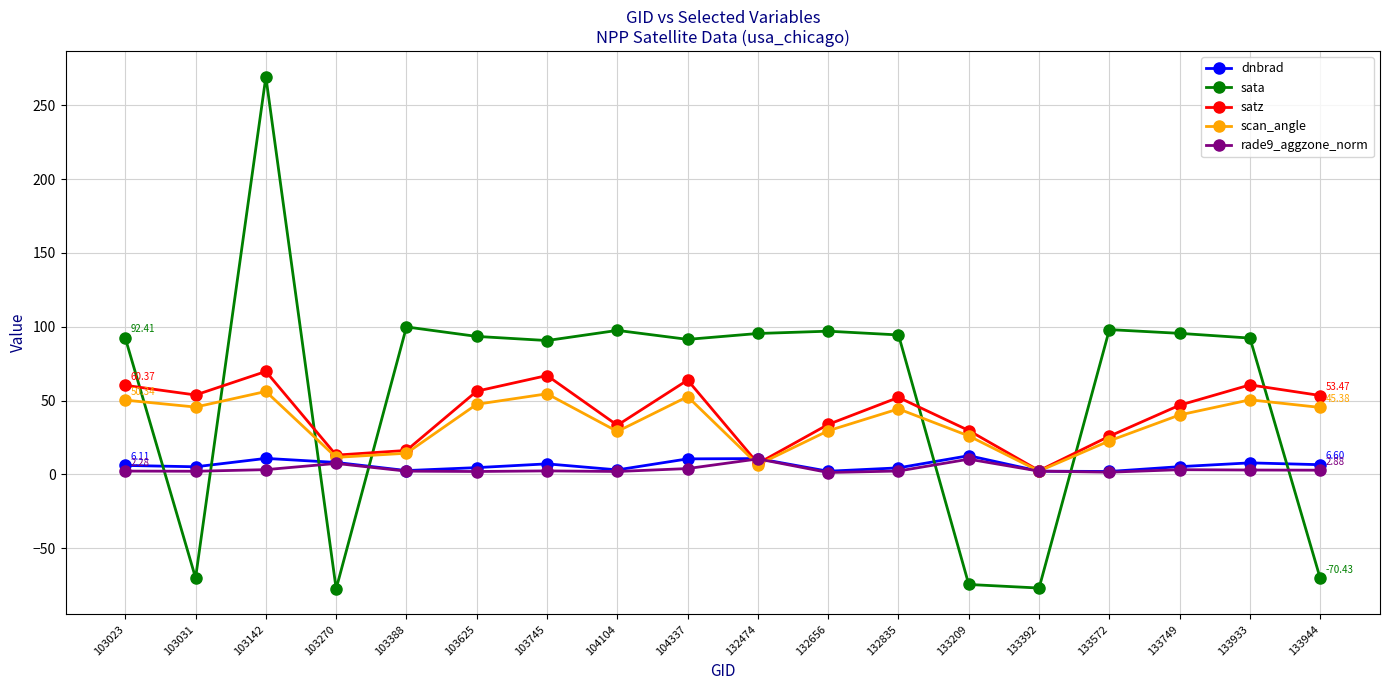

Which series has the largest total across all categories?

sata